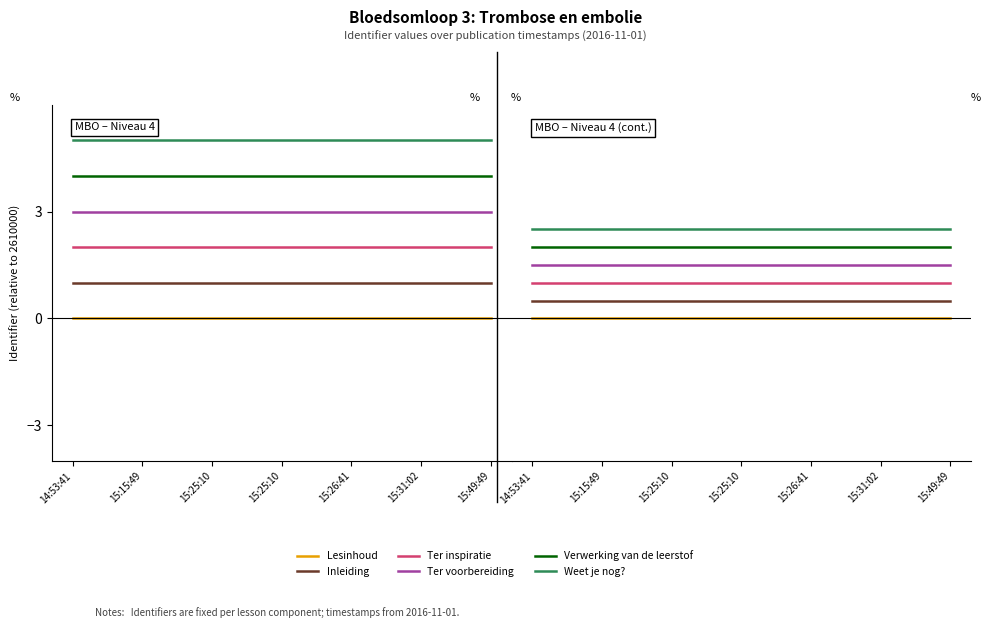

How many data points does each series have?

7